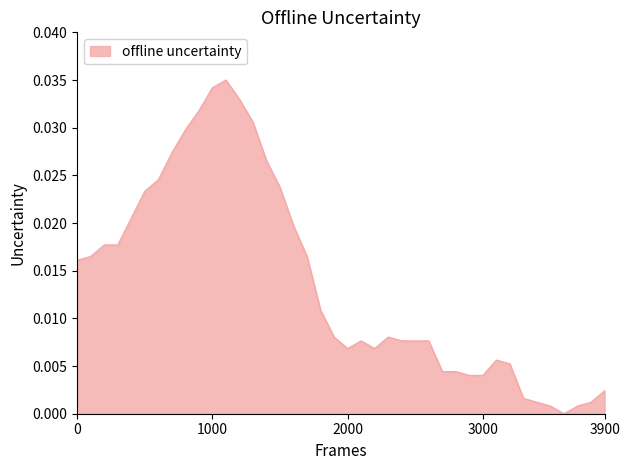

What is the sum of all values?

0.6